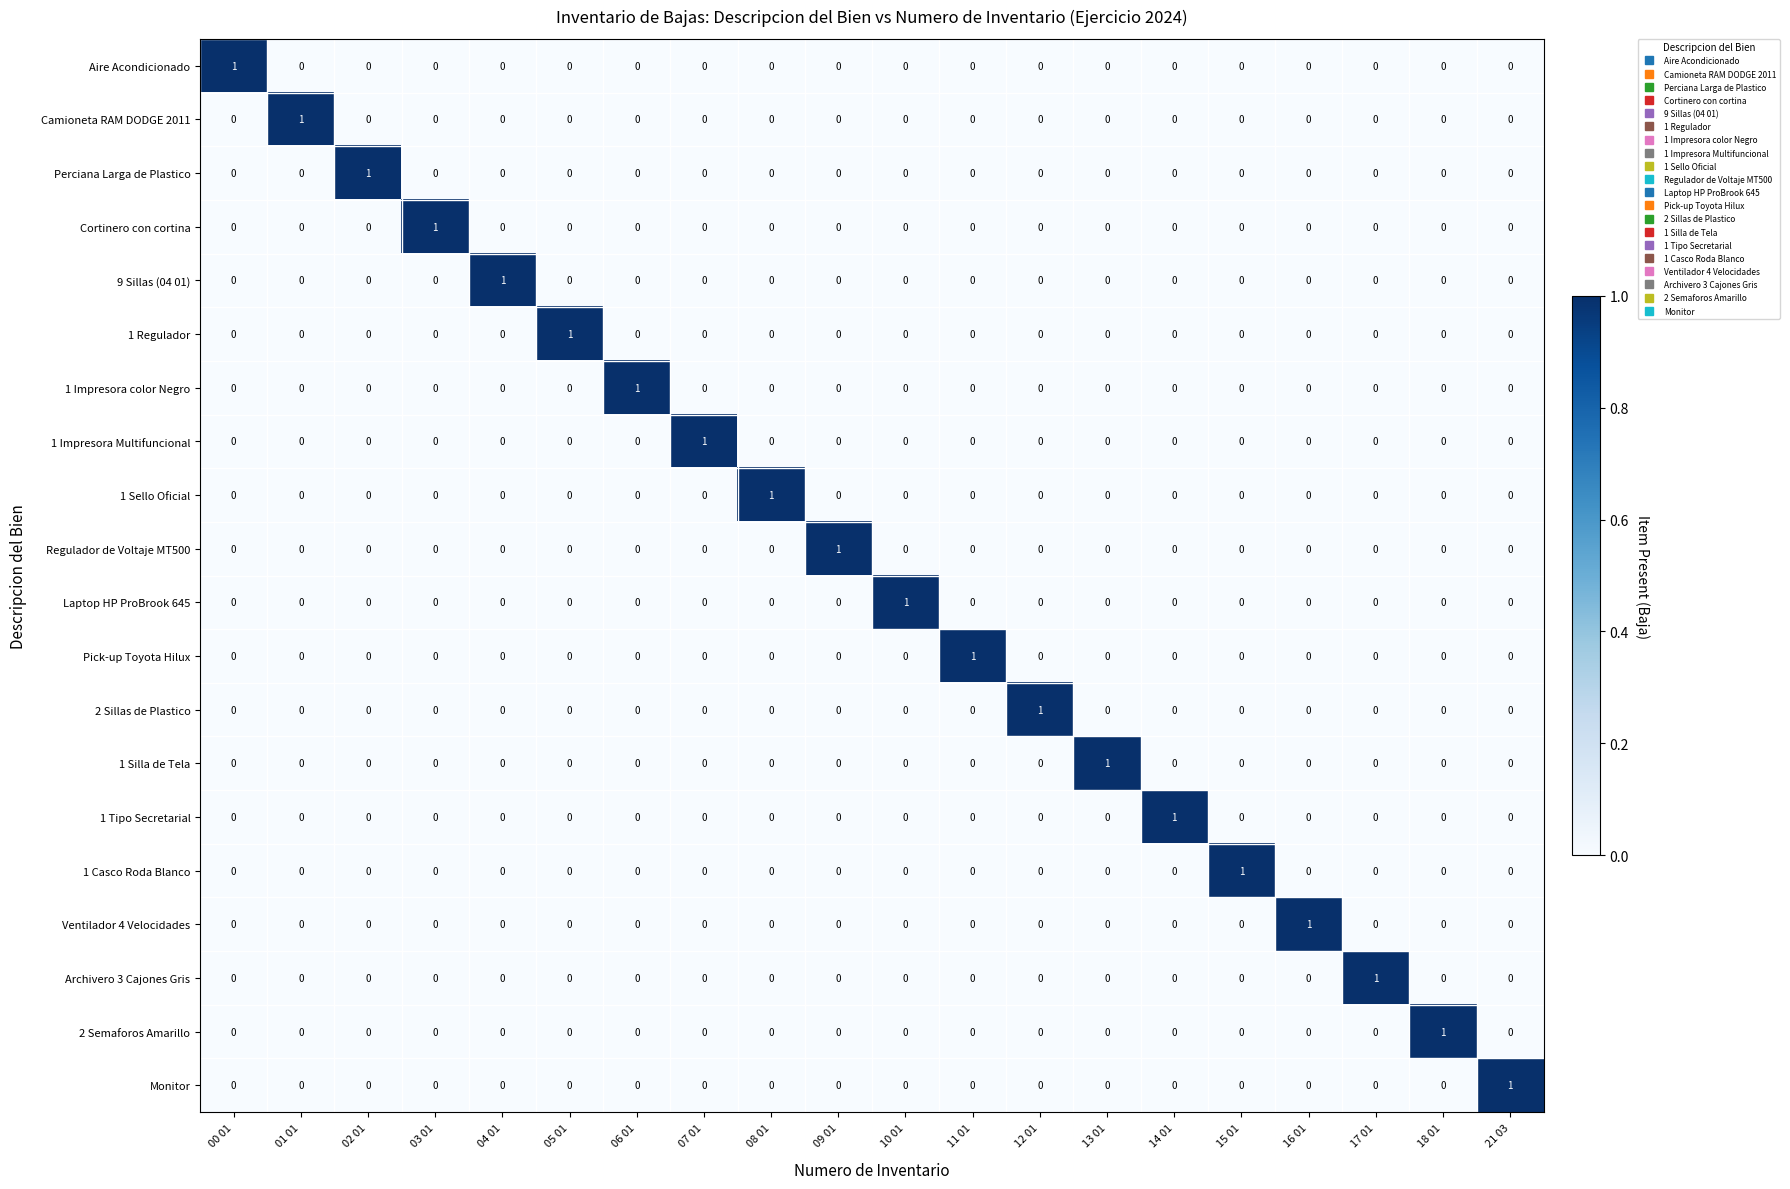

How many Ventilador 4 Velocidades values are between 0 and 1?

20